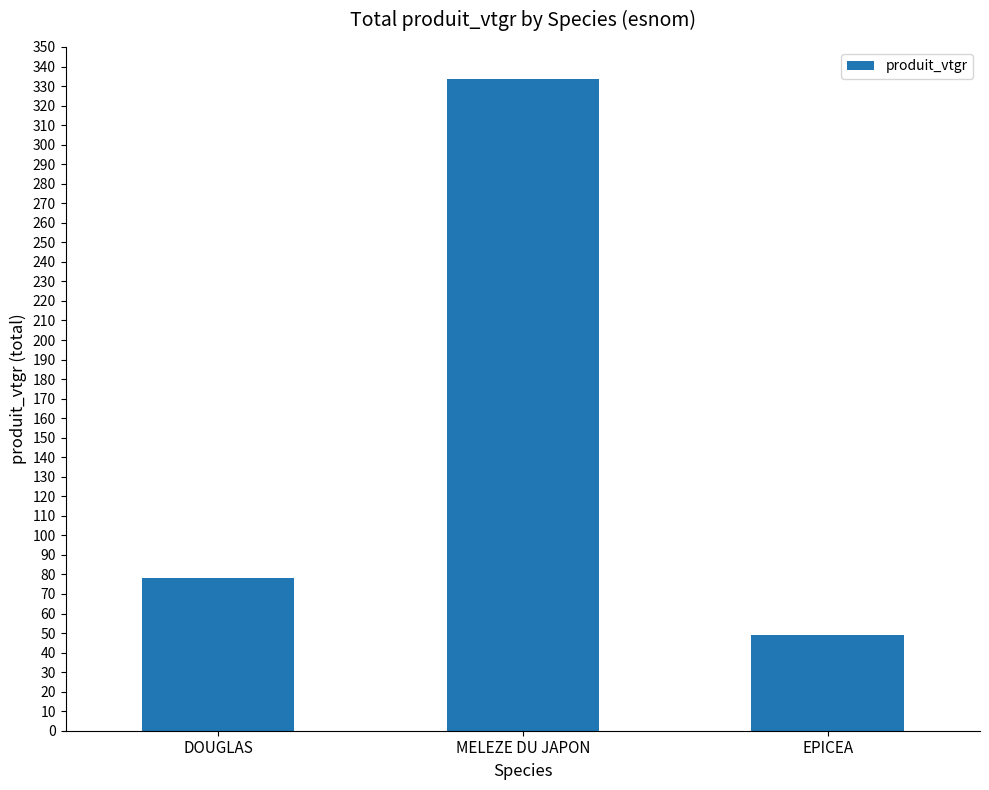

List the labels in order of value, smallest first.

EPICEA, DOUGLAS, MELEZE DU JAPON